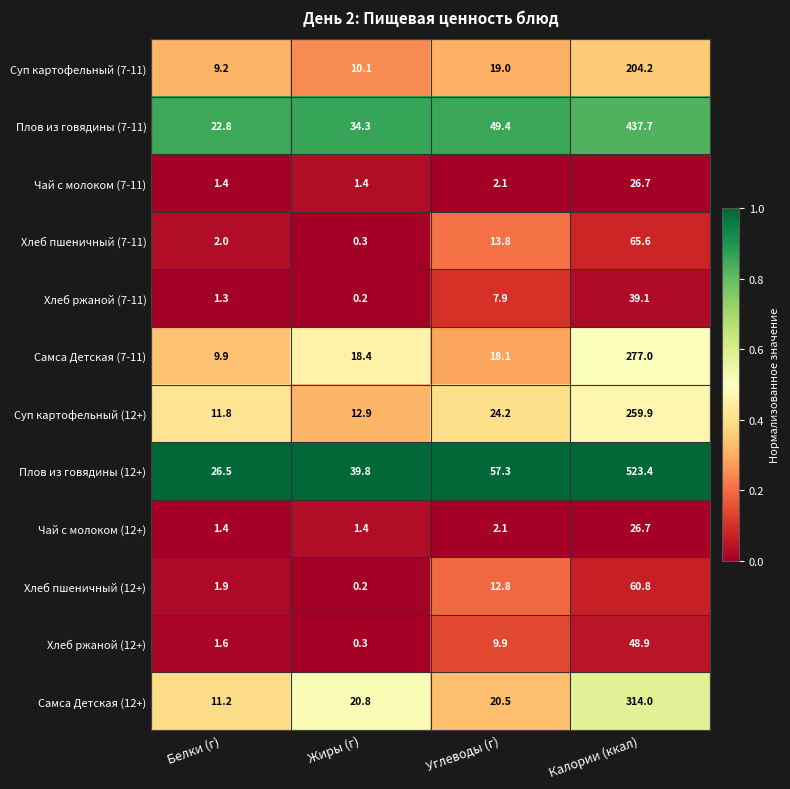

What is the spread (max minus min) of values at Белки (г)?

25.2